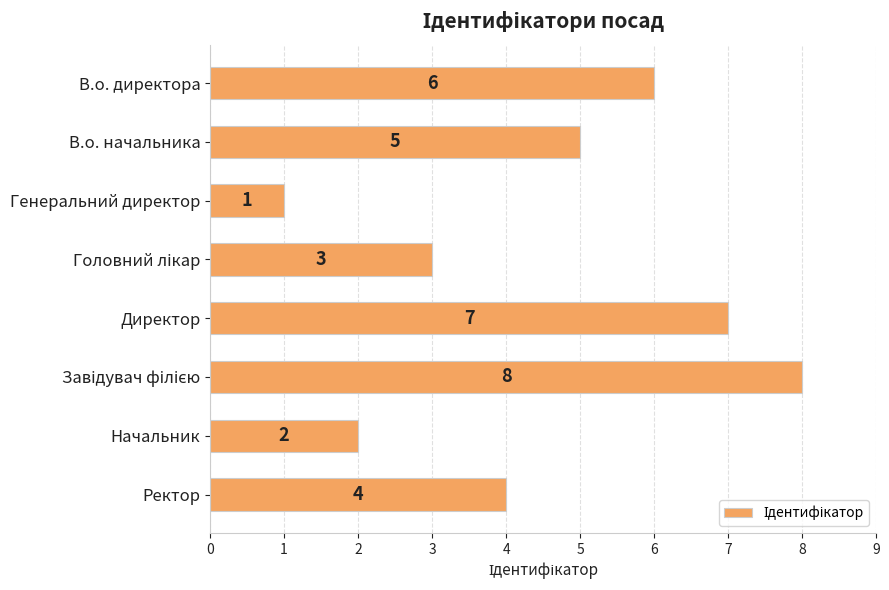

Reading top to bottom, list all the values displayed in this chart.

6	5	1	3	7	8	2	4